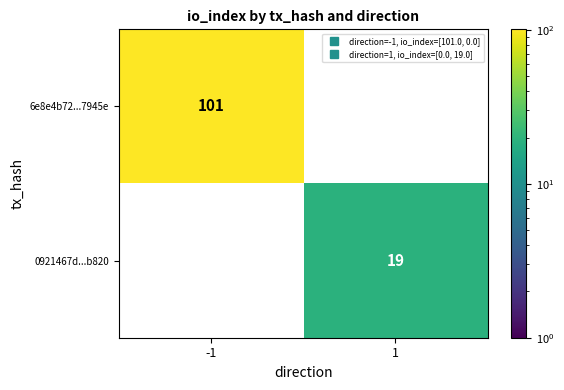

Which label corresponds to the largest value in the chart?

-1